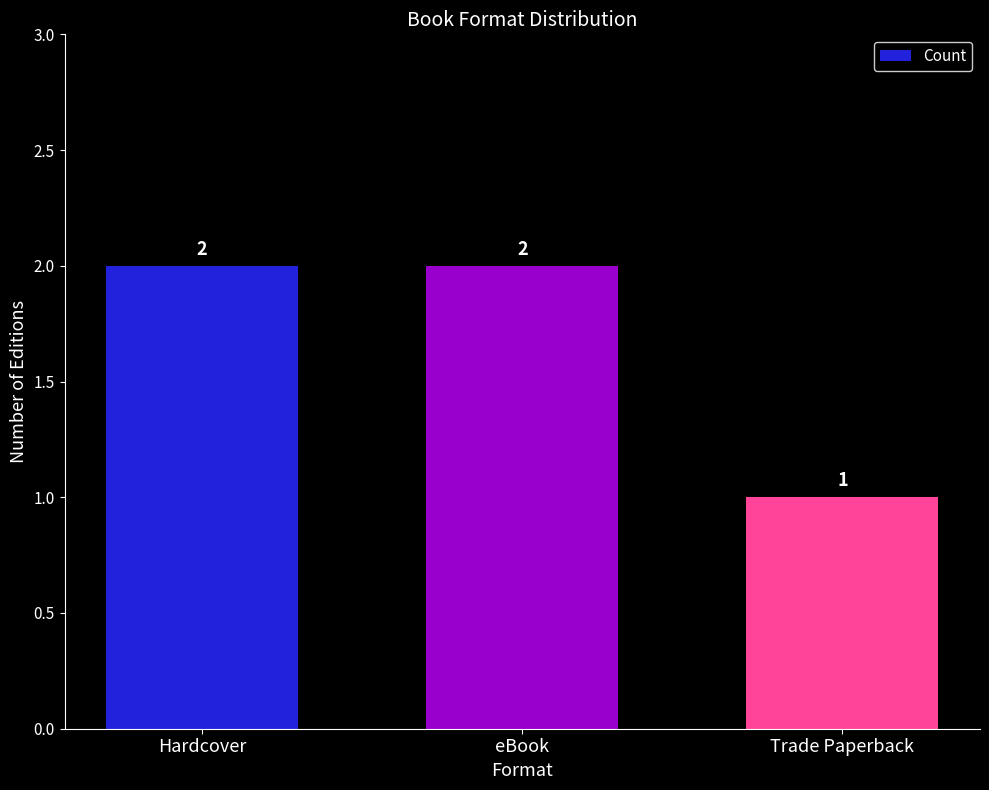

What is the change in value from Hardcover to Trade Paperback?

-1